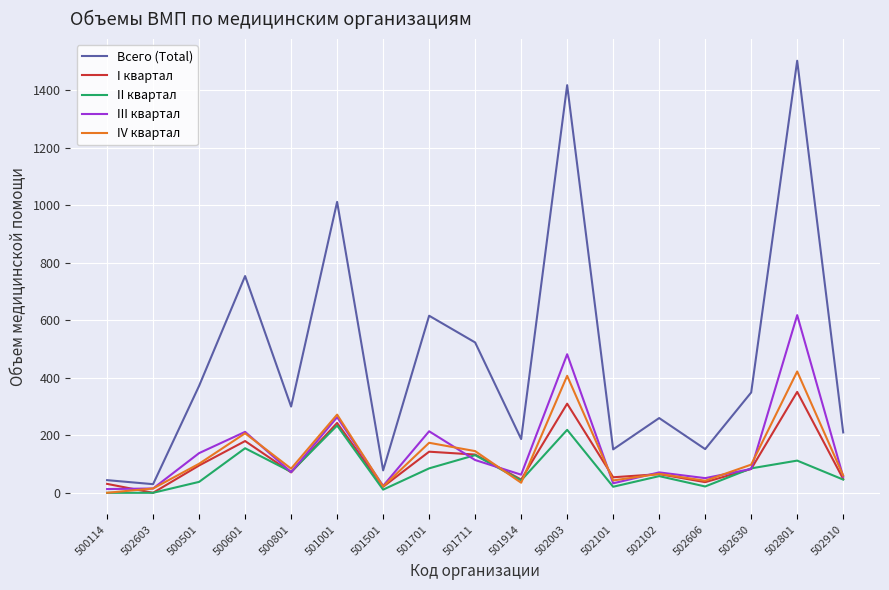

How many lines are shown in the chart?

5